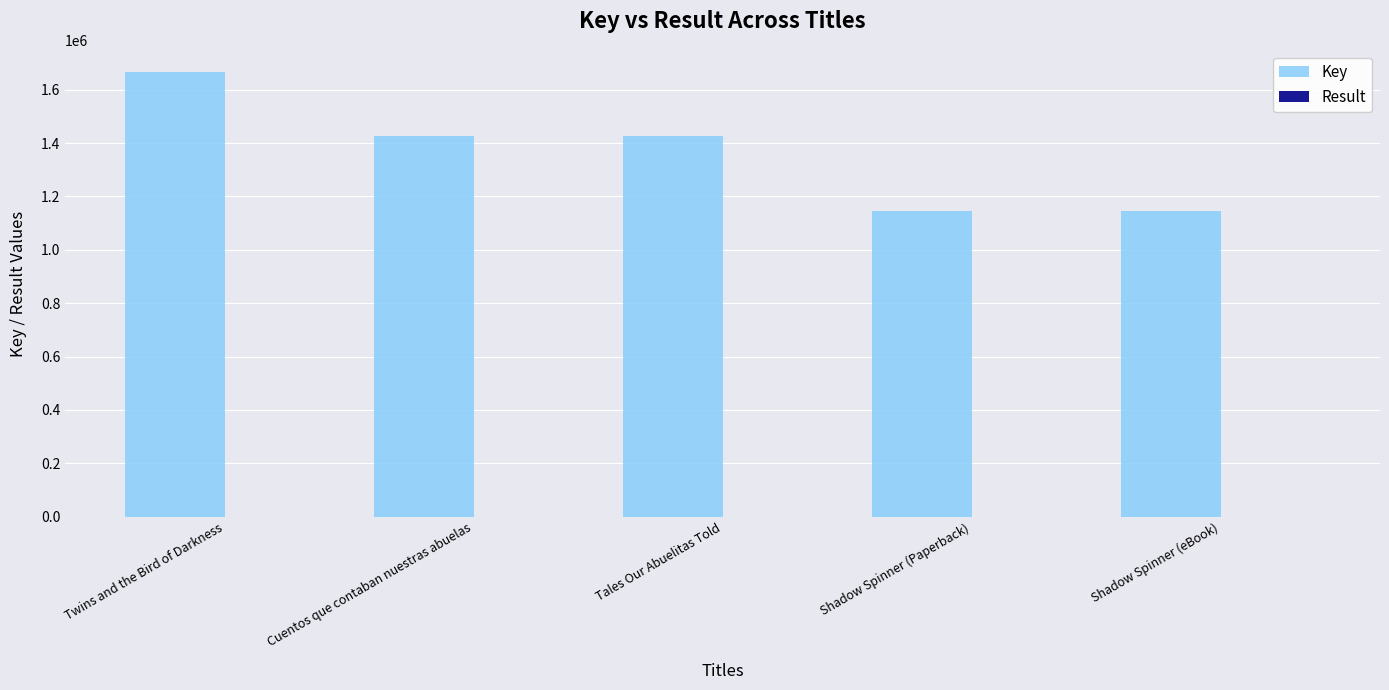

What is the total value across all series at Twins and the Bird of Darkness?

1664462